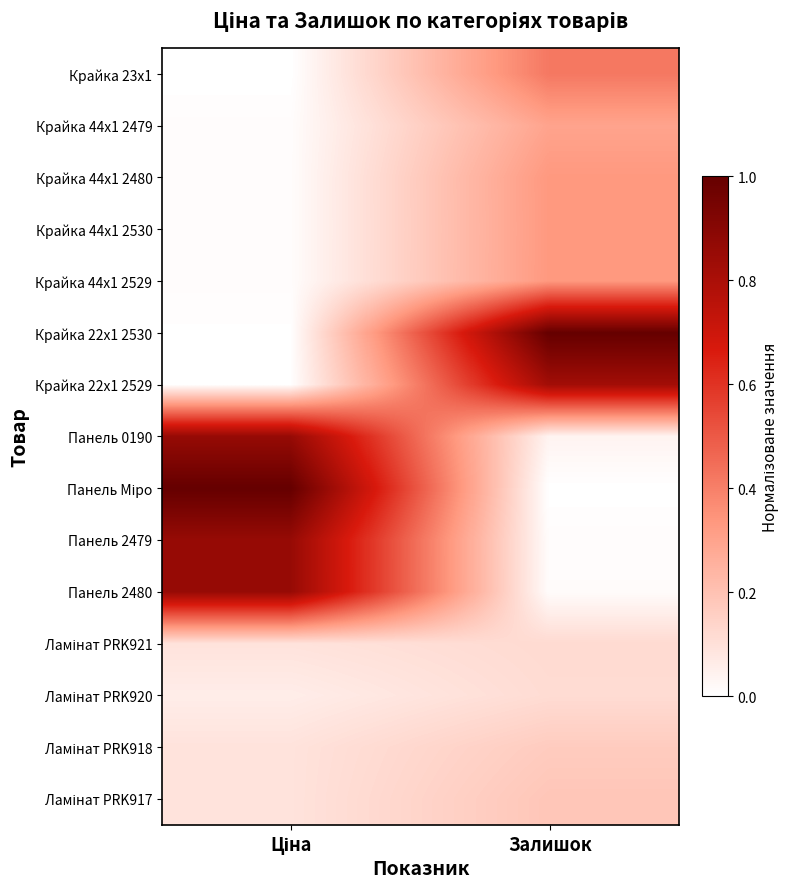

List the series in order of their peak value, highest first.

Крайка 22x1 2530, Панель Міро, Панель 0190, Панель 2479, Панель 2480, Крайка 22x1 2529, Крайка 23x1, Крайка 44x1 2480, Крайка 44x1 2529, Крайка 44x1 2530, Крайка 44x1 2479, Ламінат PRK917, Ламінат PRK918, Ламінат PRK921, Ламінат PRK920